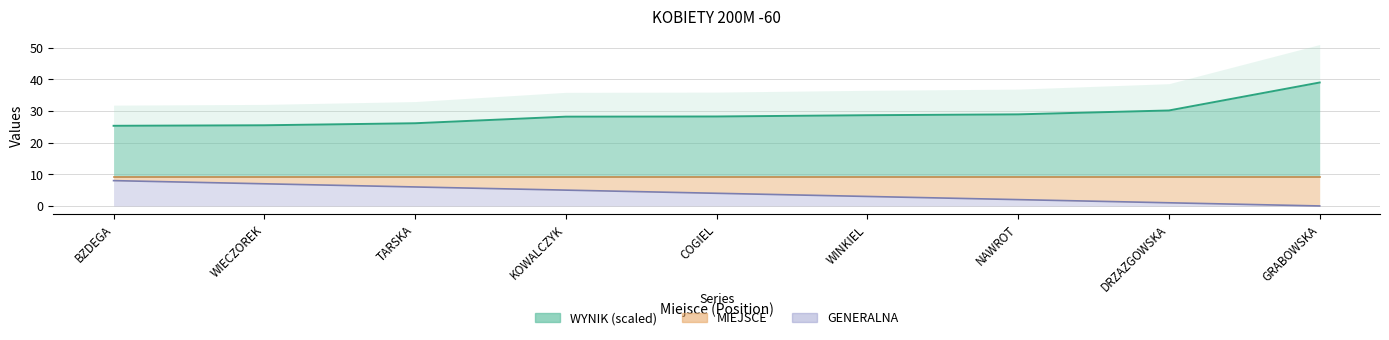

The MIEJSCE series shows 3.5 at KOWALCZYK. True or false?

False